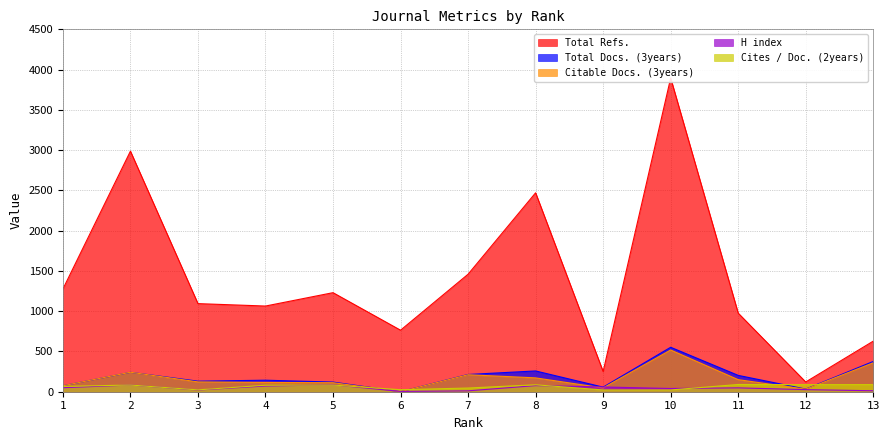

Which series changed the most between 7 and 12?

Total Refs.